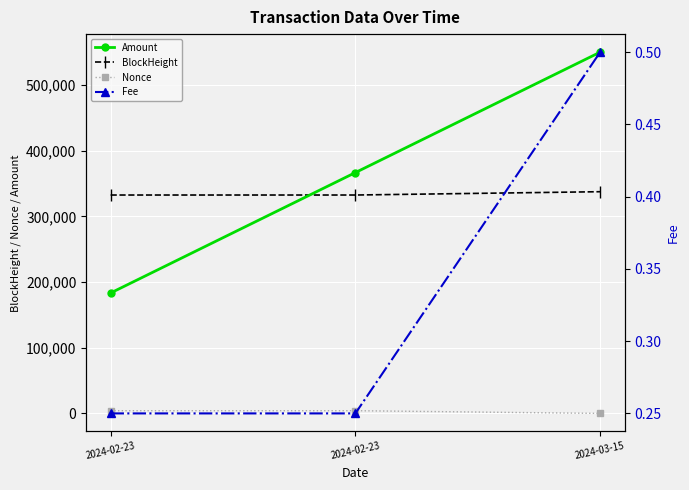

True or false: Nonce has a value of 4126.0 at 2024-02-23.

True